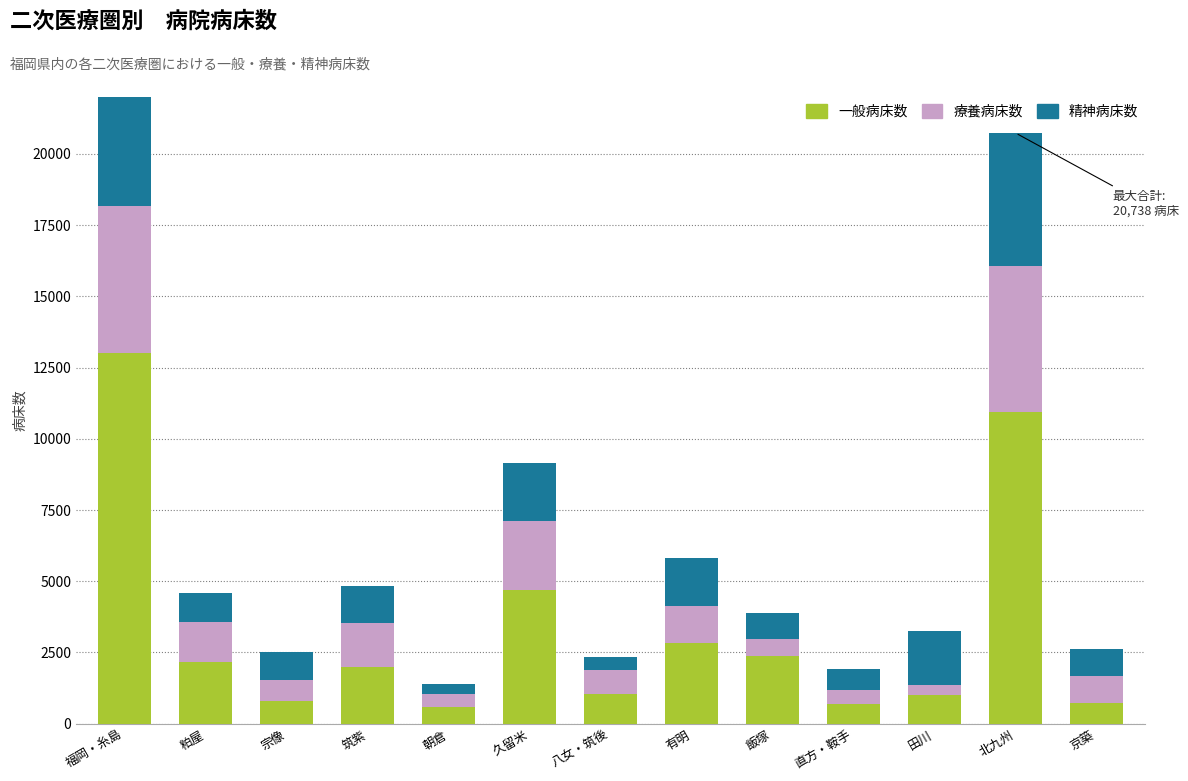

Is it true that 一般病床数 equals 10941 at 北九州?

True